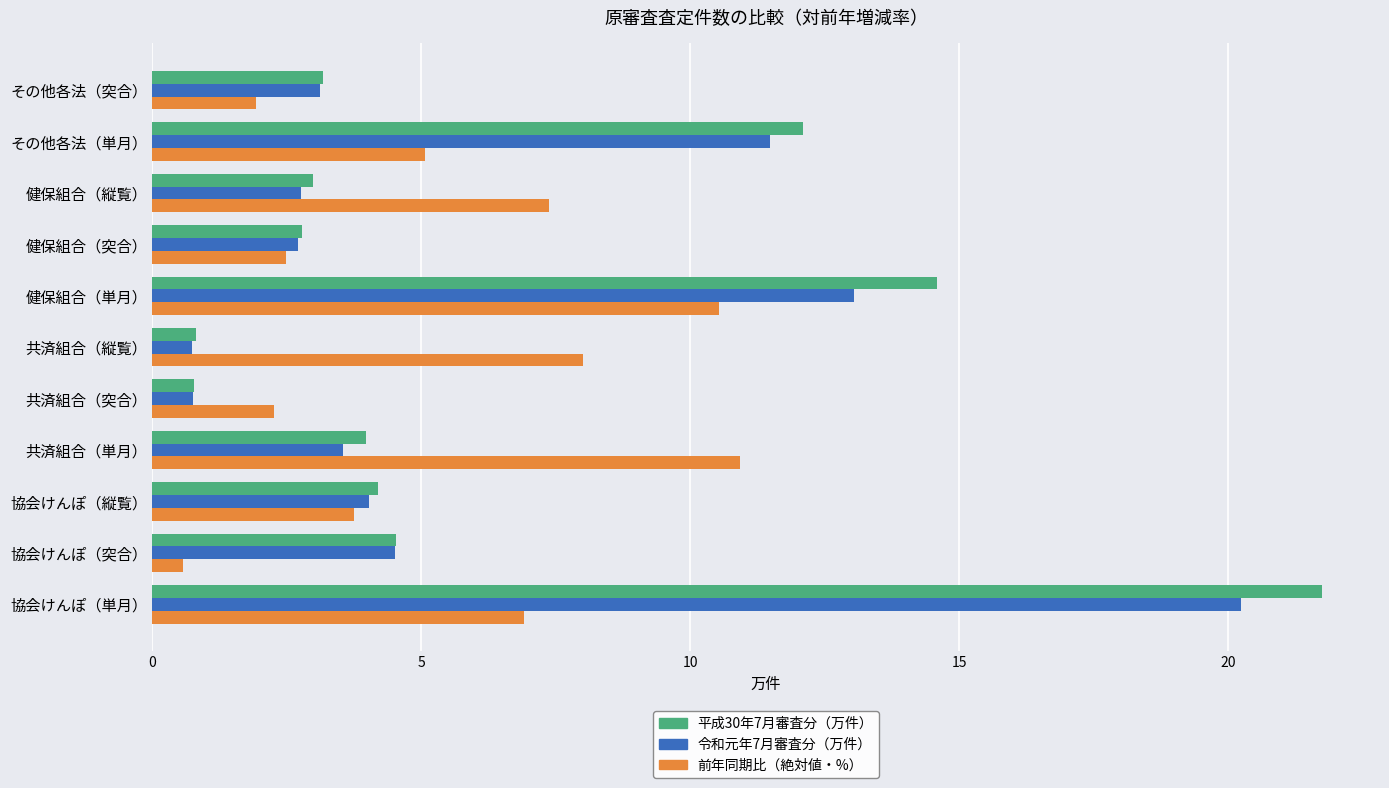

At which category is the sum across all series the highest?

協会けんぽ（単月）